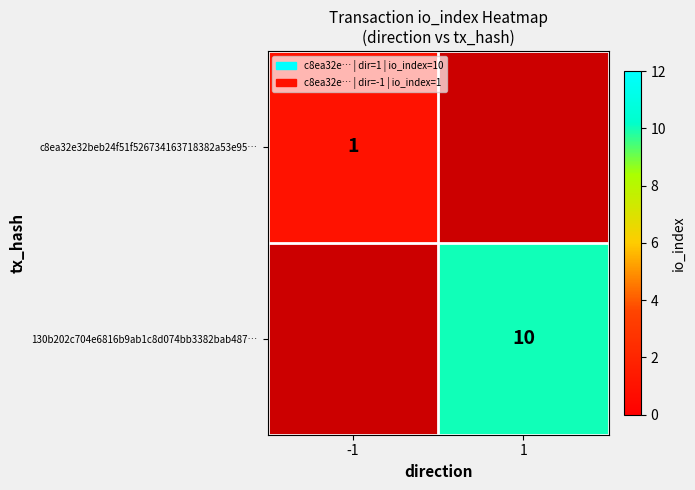

True or false: 130b202c704e6816b9ab1c8d074bb3382bab487… has a value of 17 at 1.

False